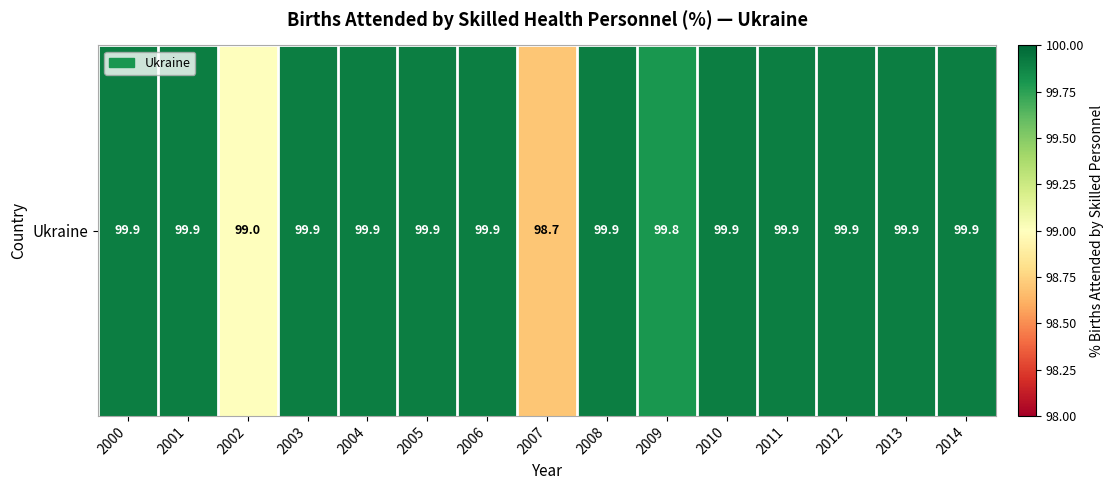

At which label is the value closest to 99?

2002